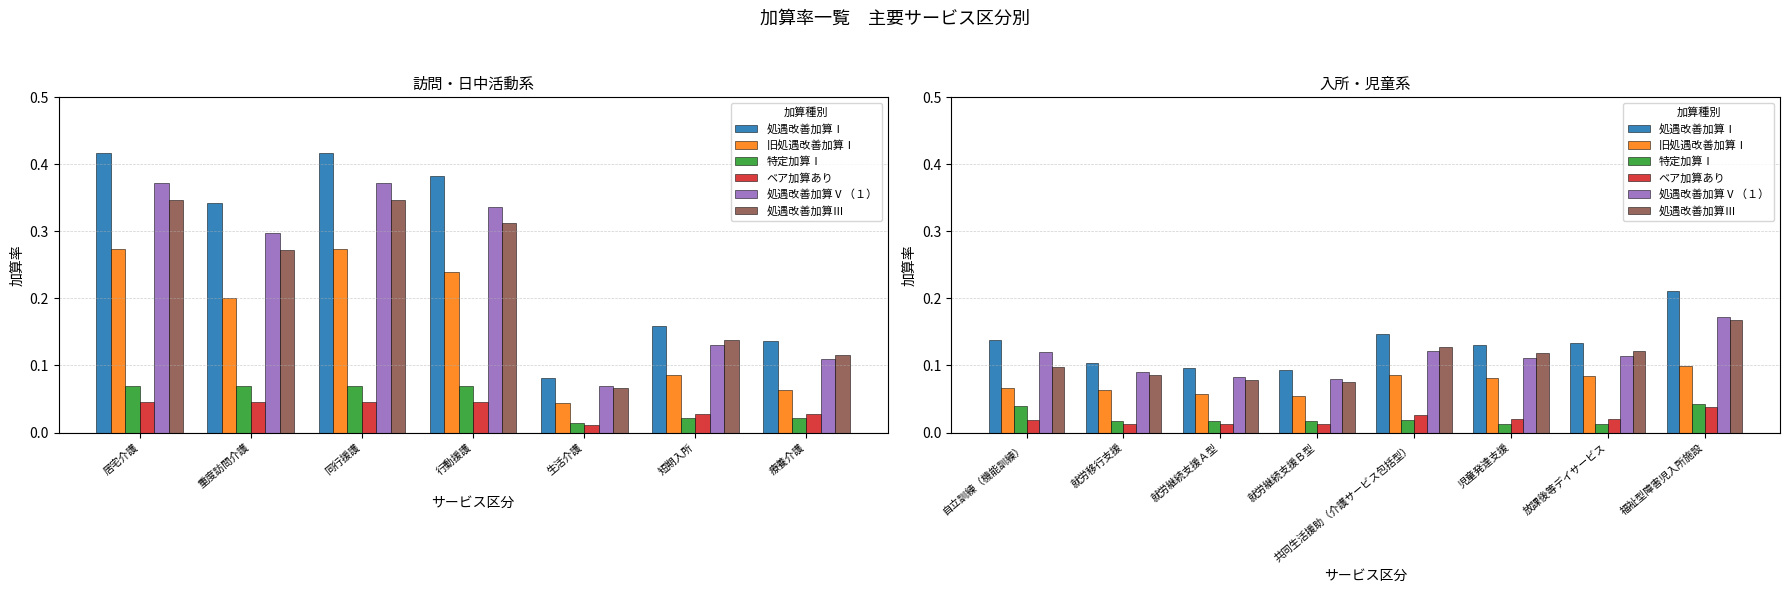

How many groups of bars are there?

8